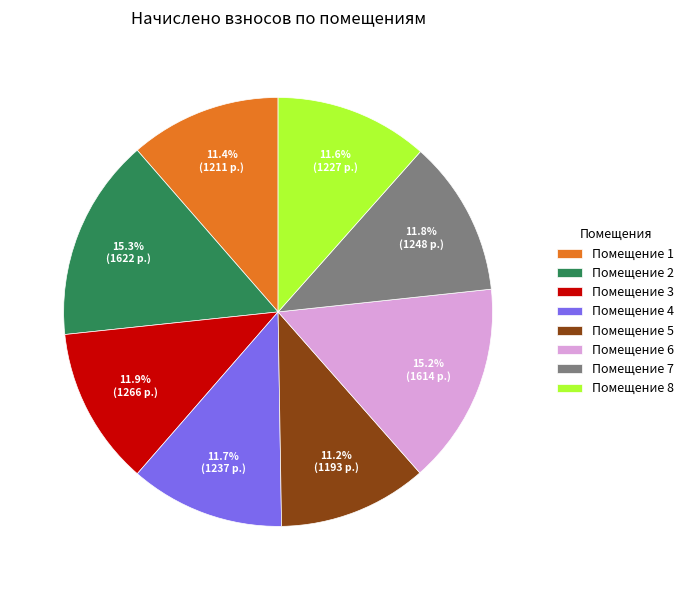

Is Помещение 8 the majority of the pie?

No